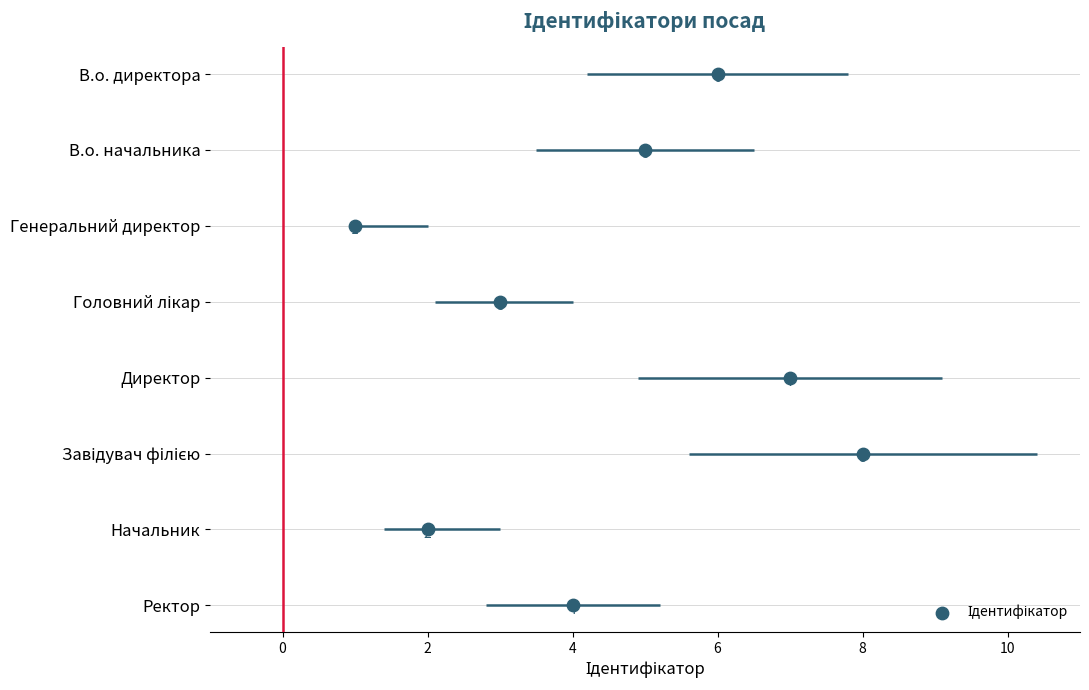

Which has a higher value, 6 or 2?

2